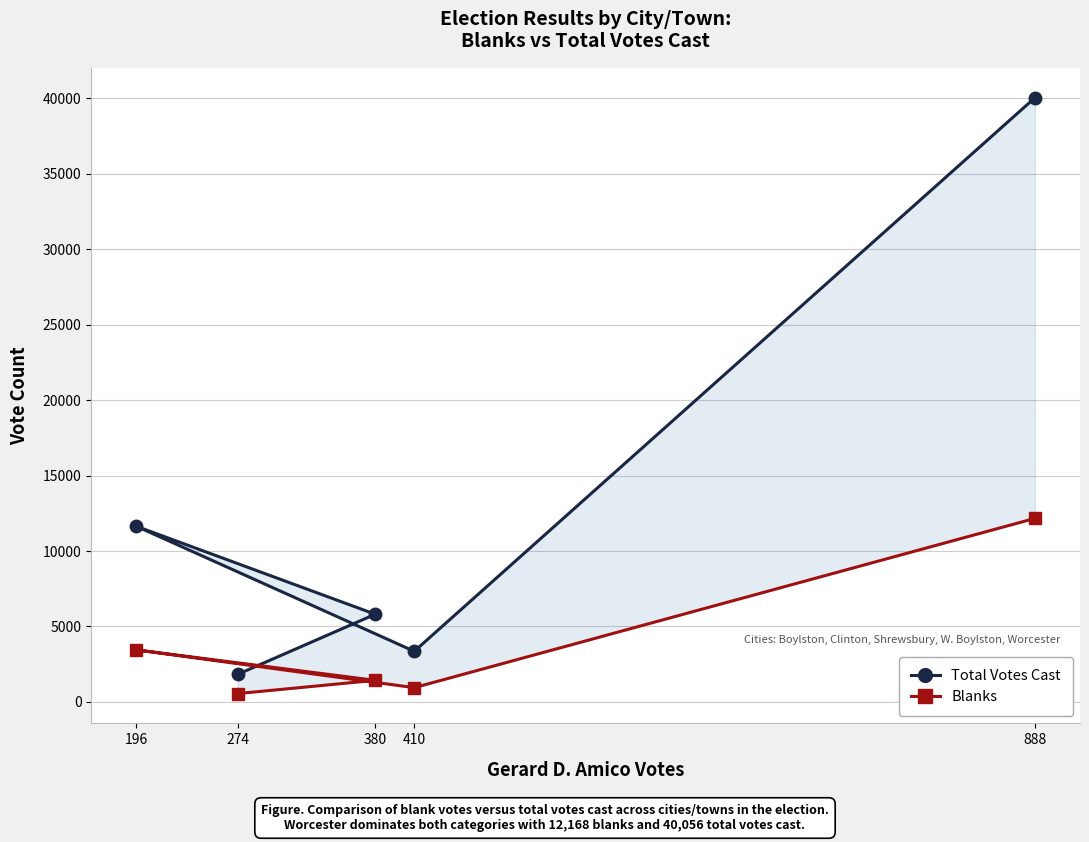

Which label corresponds to the largest value in the chart?

888